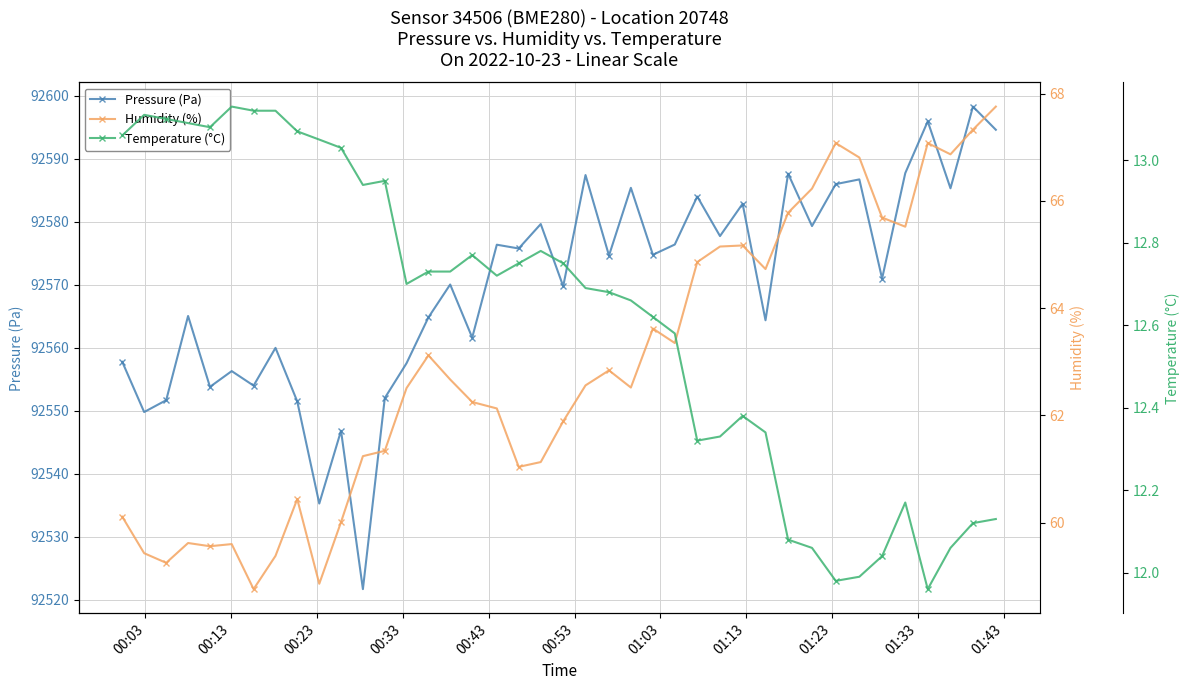

What is the value of the Pressure (Pa) point at the 5th from the left?

92553.8